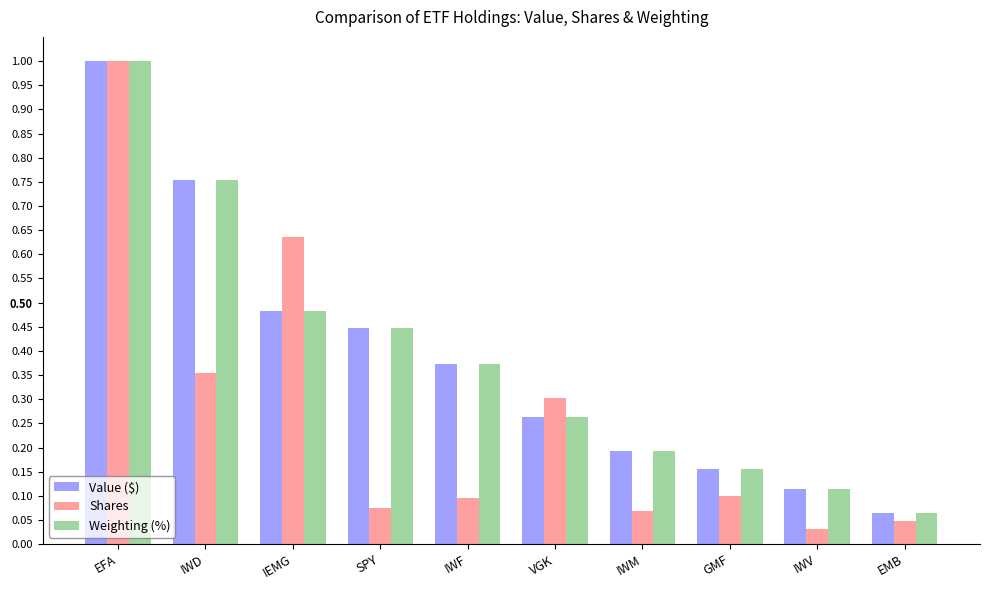

At which category does the chart reach its peak across all series?

EFA